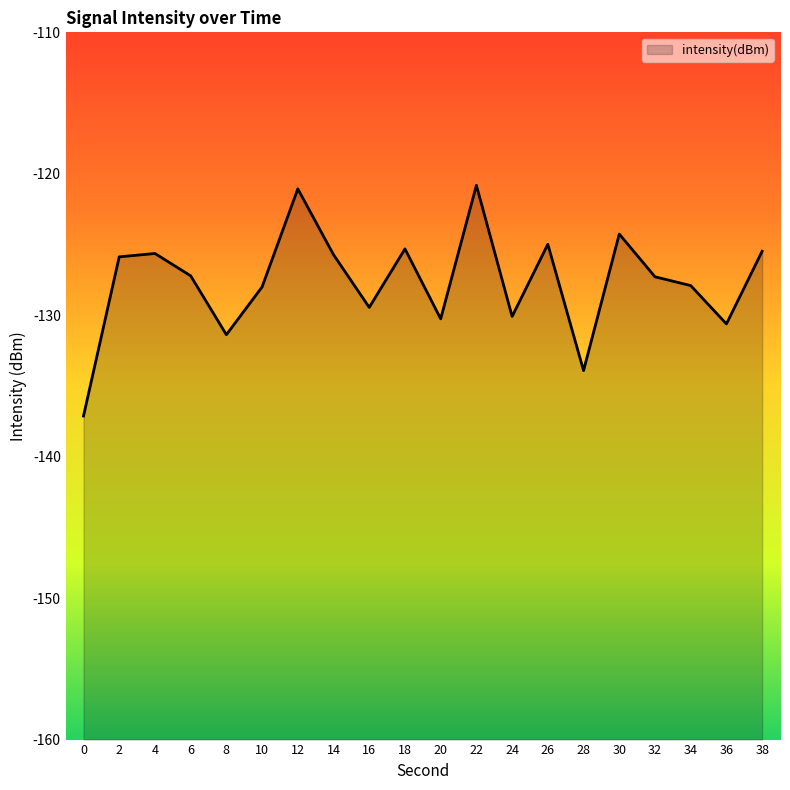

Count the number of values greater than -127.

9